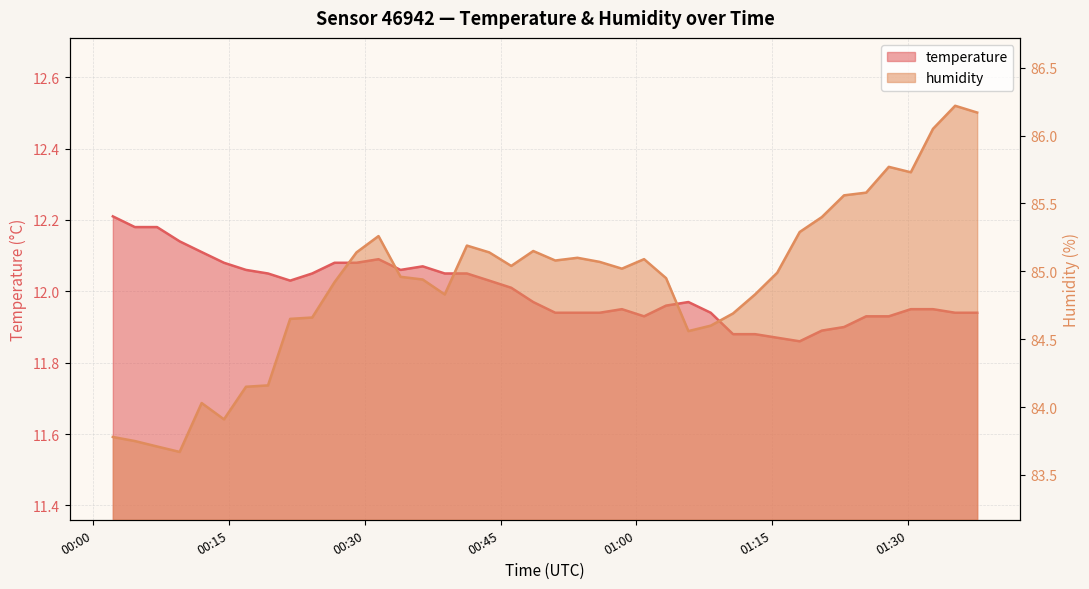

Rank the series at 01:30 from highest to lowest value.

humidity, temperature